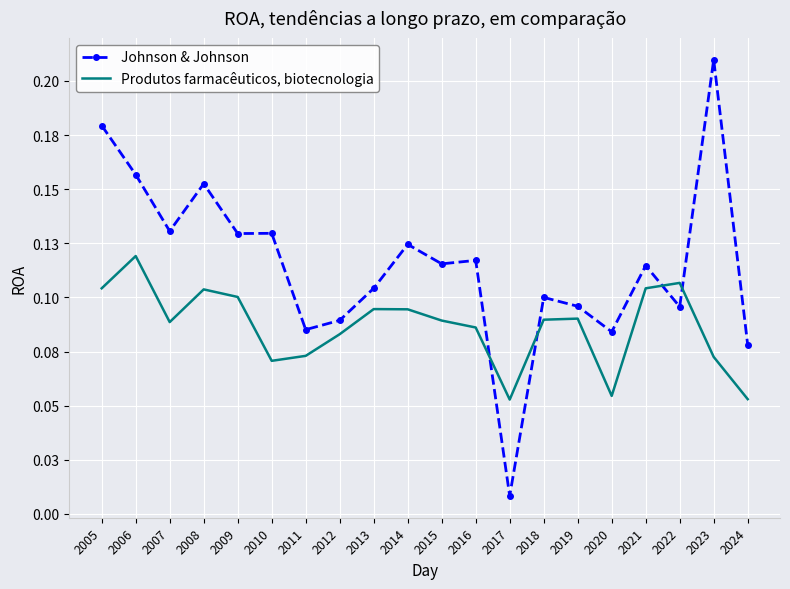

After their last crossing, which series has the higher values: Johnson & Johnson or Produtos farmacêuticos, biotecnologia?

Johnson & Johnson